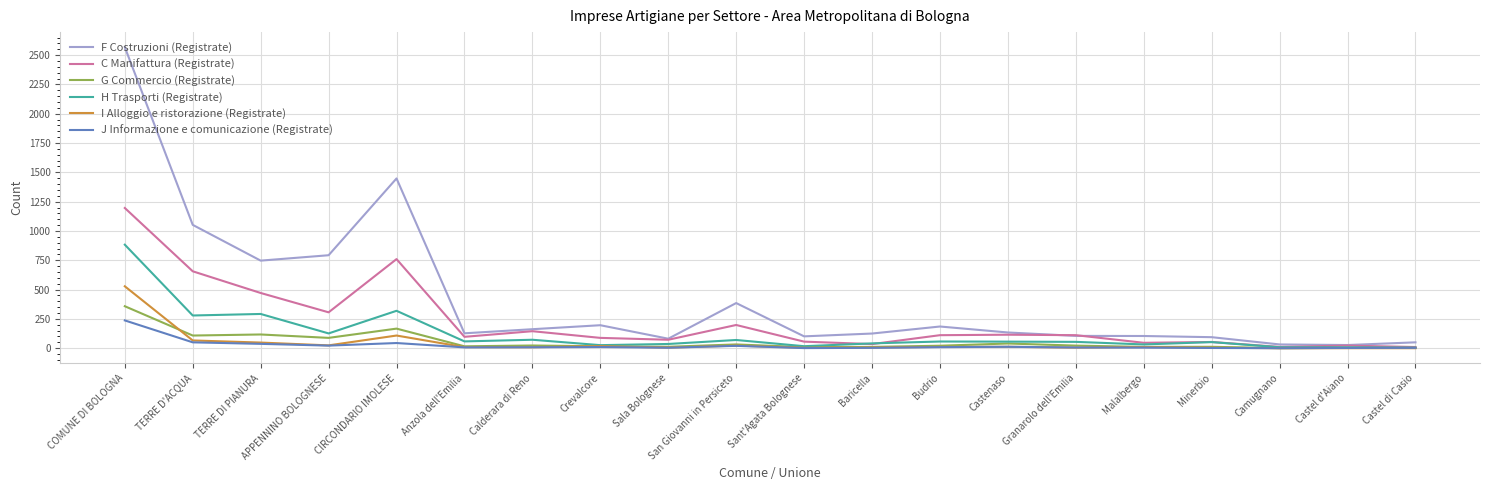

Is the value of I Alloggio e ristorazione (Registrate) at Sala Bolognese greater than the value of H Trasporti (Registrate) at TERRE D'ACQUA?

No